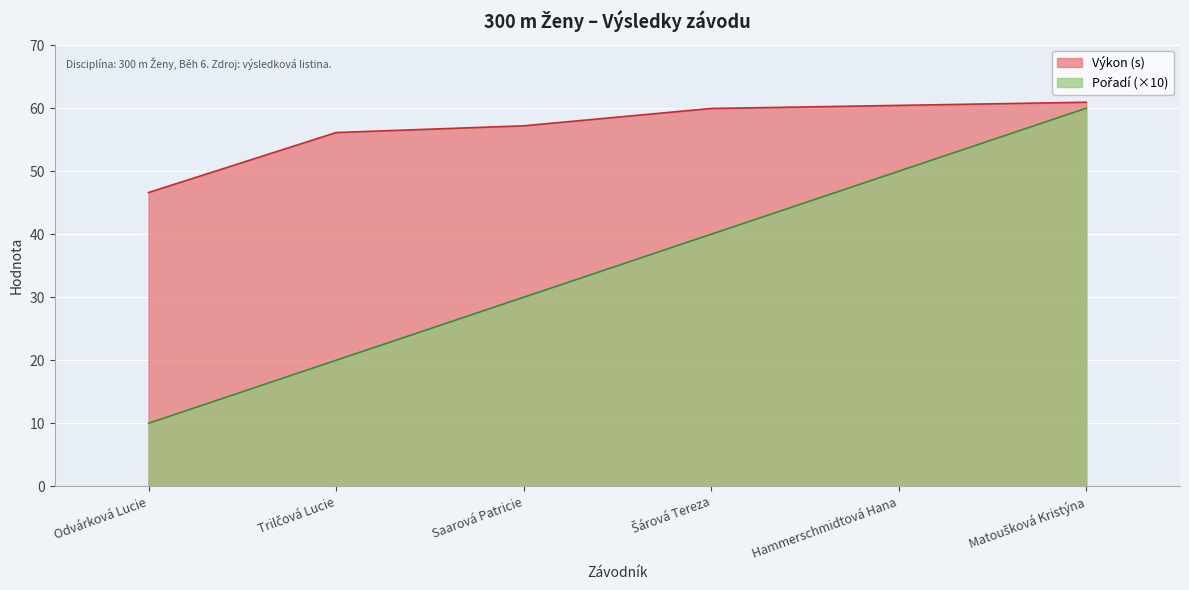

Between Hammerschmidtová Hana and Saarová Patricie, which is larger?

Hammerschmidtová Hana